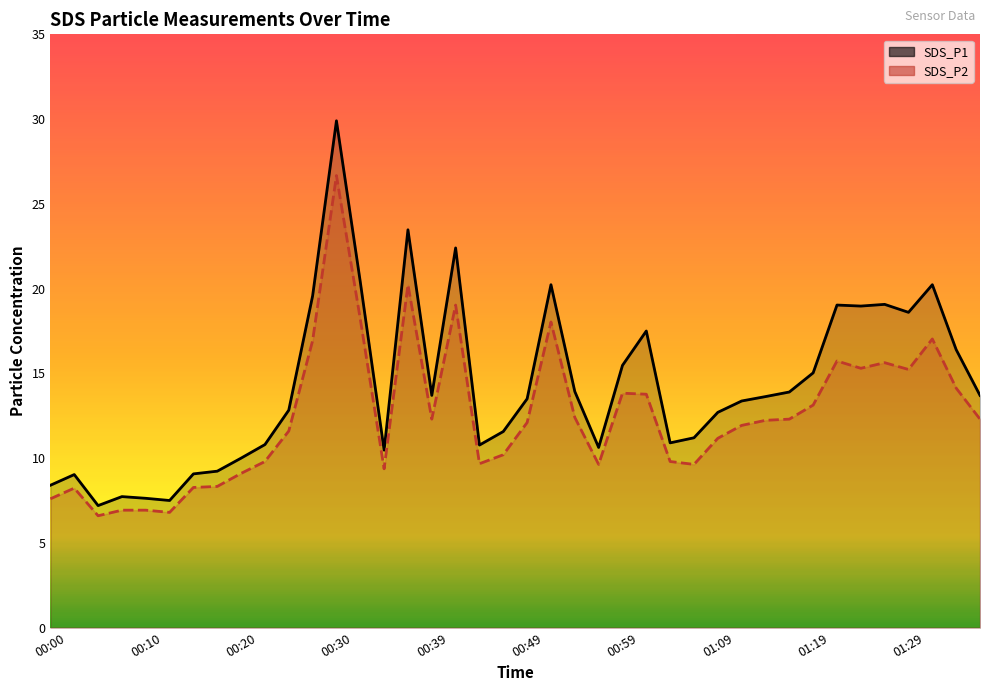

Does the chart display data point markers on the line(s)?

No